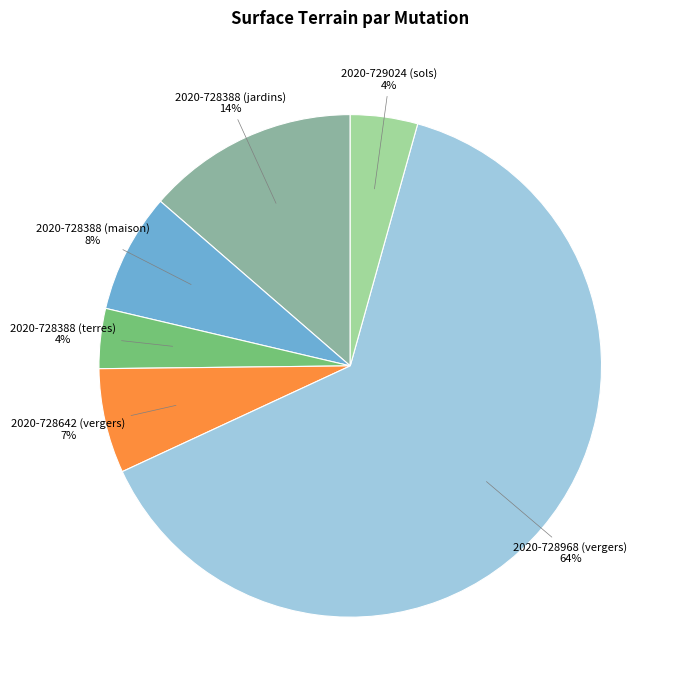

Is there any slice that represents more than half of the pie?

Yes